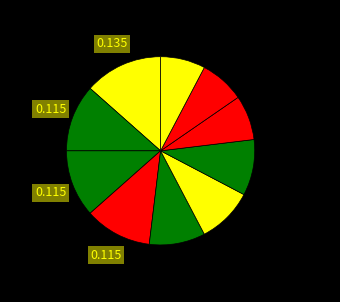

Count the number of slices in the pie.

10